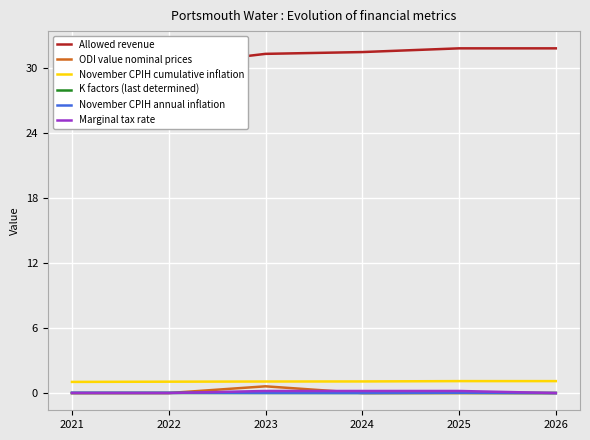

Reading right to left, transcribe all the data shown in this chart.

Allowed revenue: 2026=31.9	2025=31.9	2024=31.5	2023=31.4	2022=30.3	2021=29.9
ODI value nominal prices: 2026=0.0	2025=0.0	2024=0.0	2023=0.6	2022=0.0	2021=0.0
November CPIH cumulative inflation: 2026=1.1	2025=1.1	2024=1.1	2023=1.1	2022=1.1	2021=1.0
K factors (last determined): 2026=0.0	2025=0.0	2024=0.0	2023=0.0	2022=0.0	2021=0.0
November CPIH annual inflation: 2026=0.0	2025=0.0	2024=0.0	2023=0.0	2022=0.0	2021=0.0
Marginal tax rate: 2026=0.0	2025=0.2	2024=0.2	2023=0.2	2022=0.0	2021=0.0